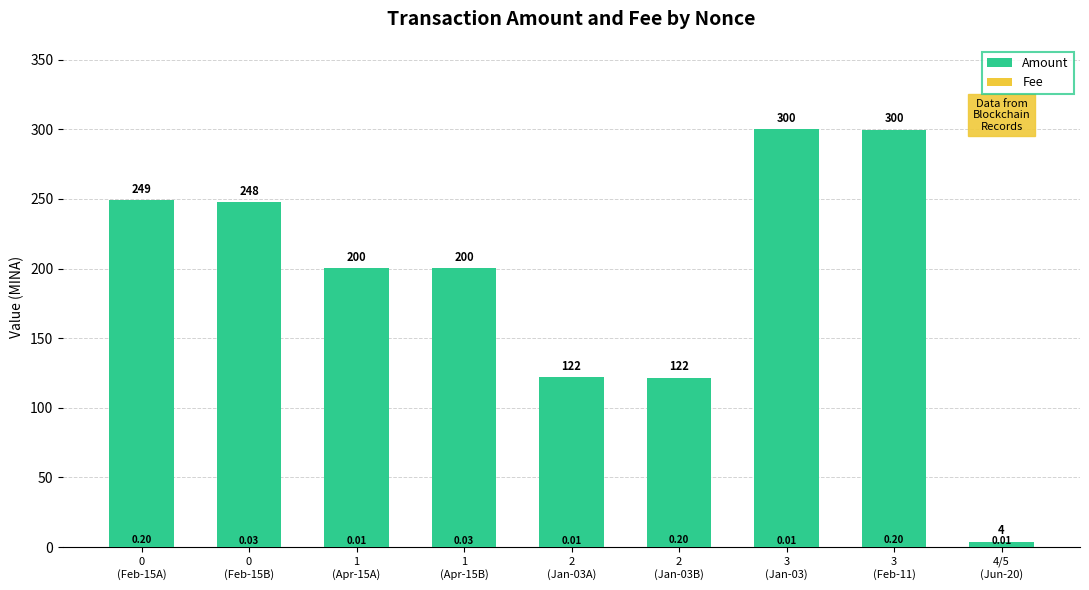

What is the difference between the second highest and minimum values in the Amount series?

295.8